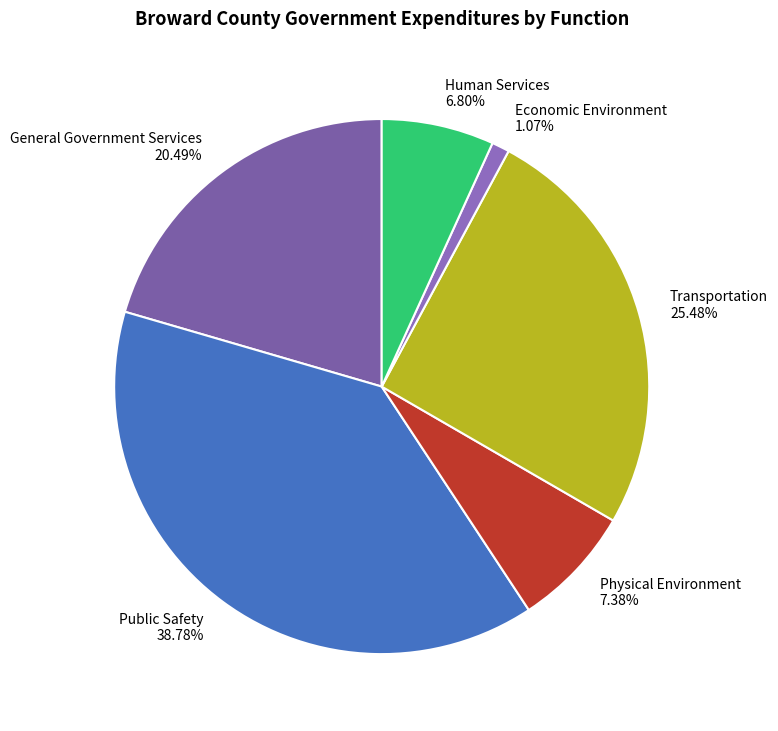

What percentage is the Human Services slice, to the nearest percent?

7%